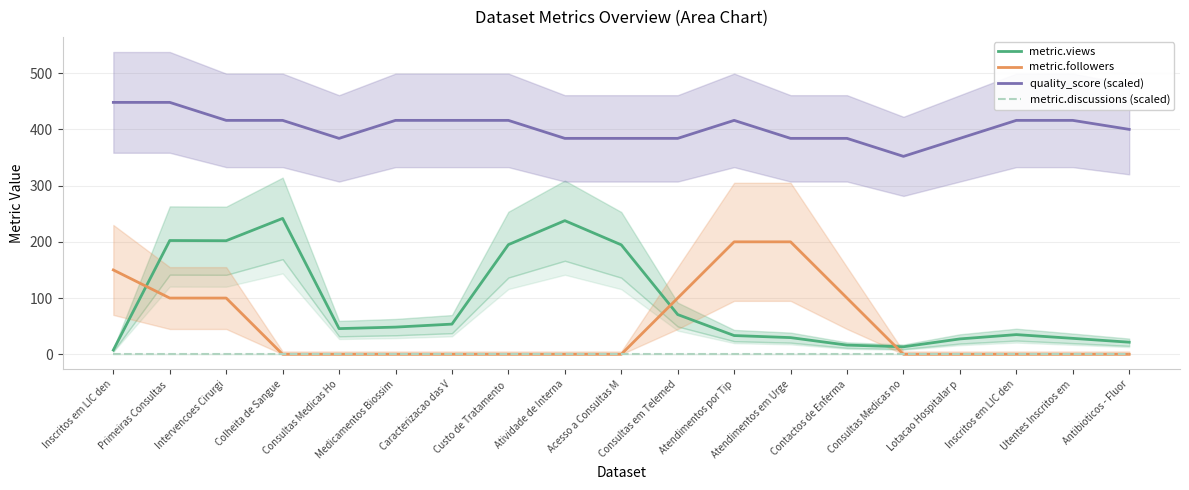

Which has a higher value, Contactos de Enferma or Atendimentos por Tip?

Atendimentos por Tip